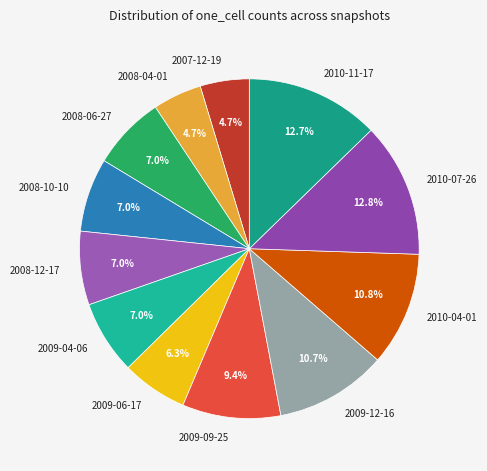

How many segments does this pie chart have?

12